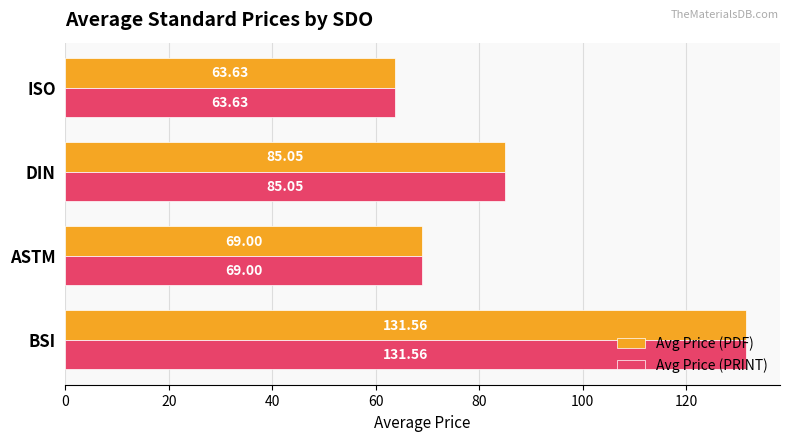

What is the sum of all Avg Price (PDF) values?

349.2